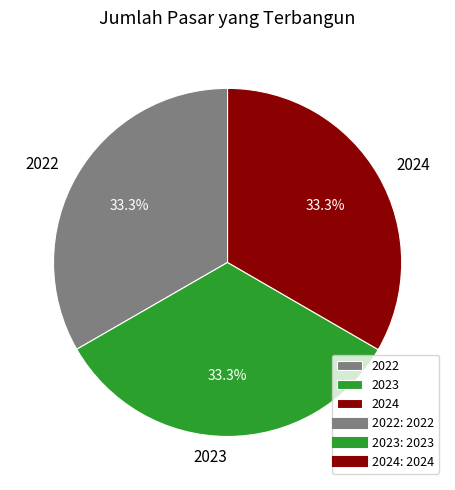

Is there a majority slice in this chart?

No